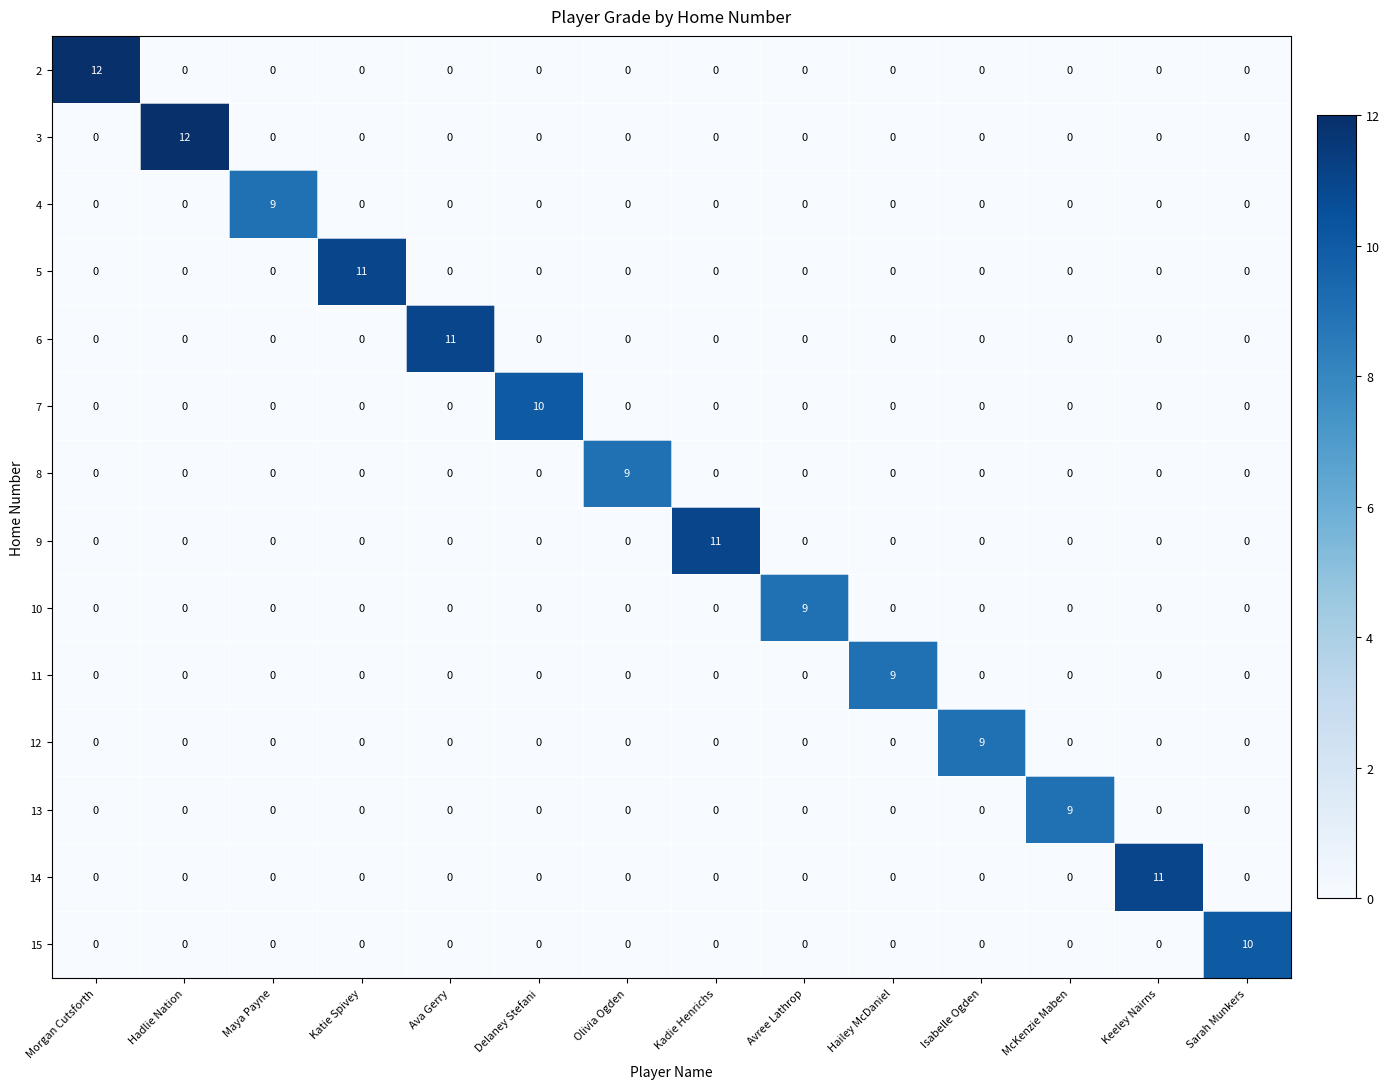

What is the spread (max minus min) of values at Katie Spivey?

11